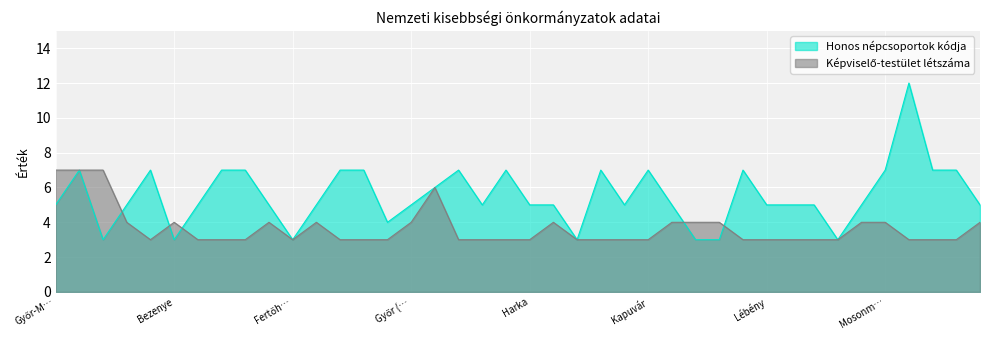

Between Győr-Moson-Sopron Megye (Horvát) and Pázmándfalu, which series saw the biggest shift?

Honos népcsoportok kódja